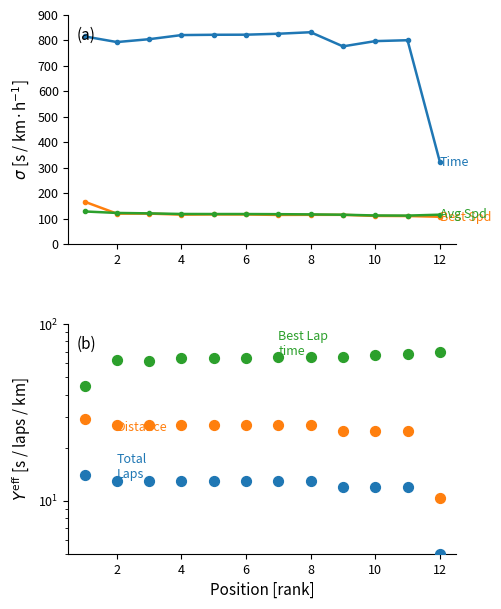

Which series has the largest total across all categories?

Total Time